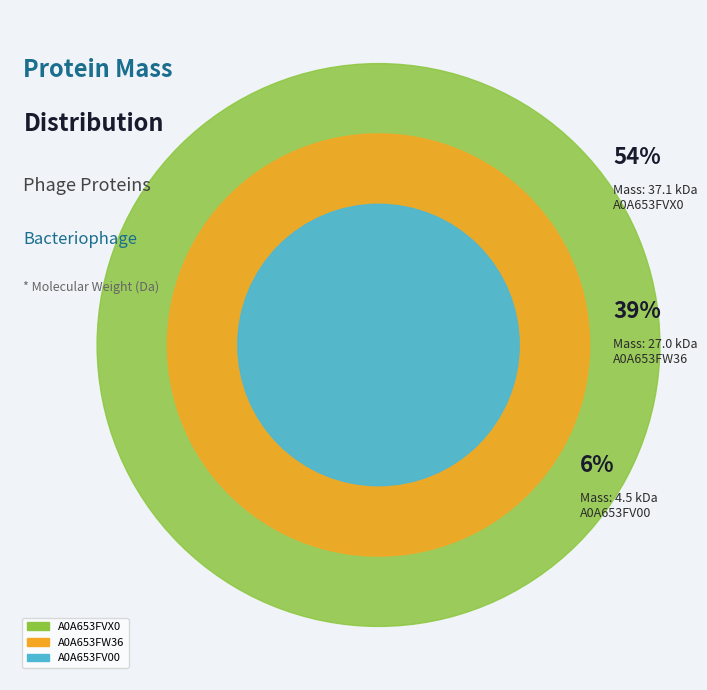

To the nearest percent, what is the combined percentage of A0A653FV00 and A0A653FVX0?

61%